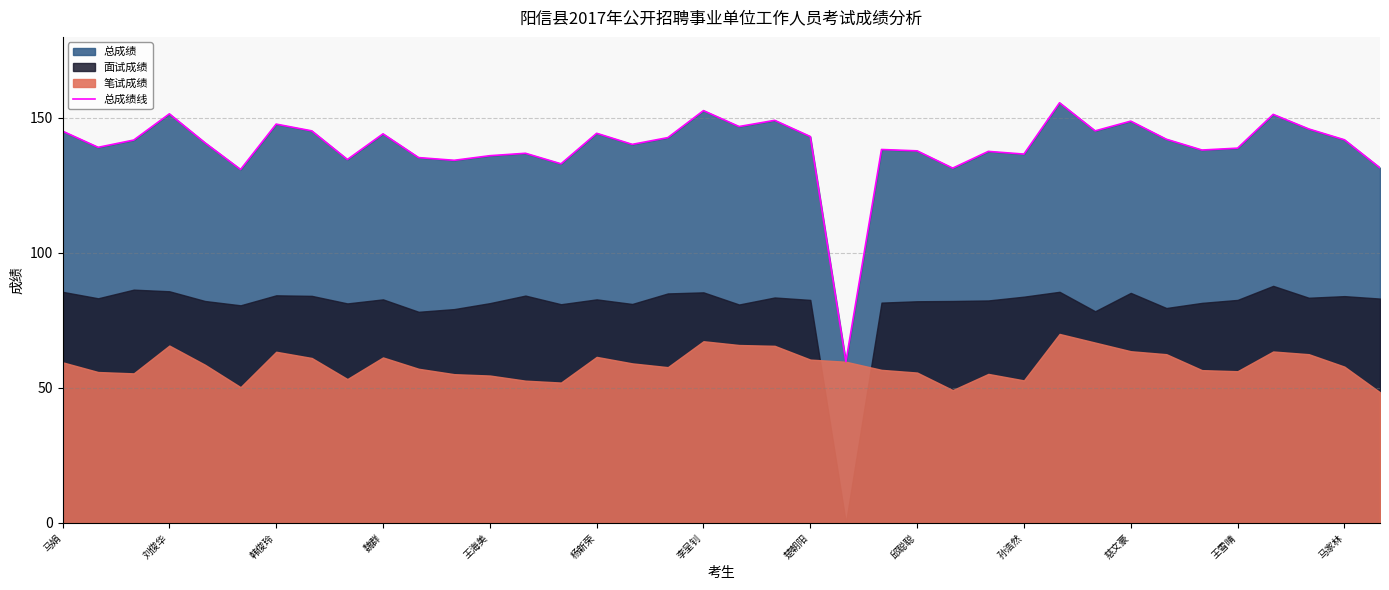

How many lines are shown in the chart?

1